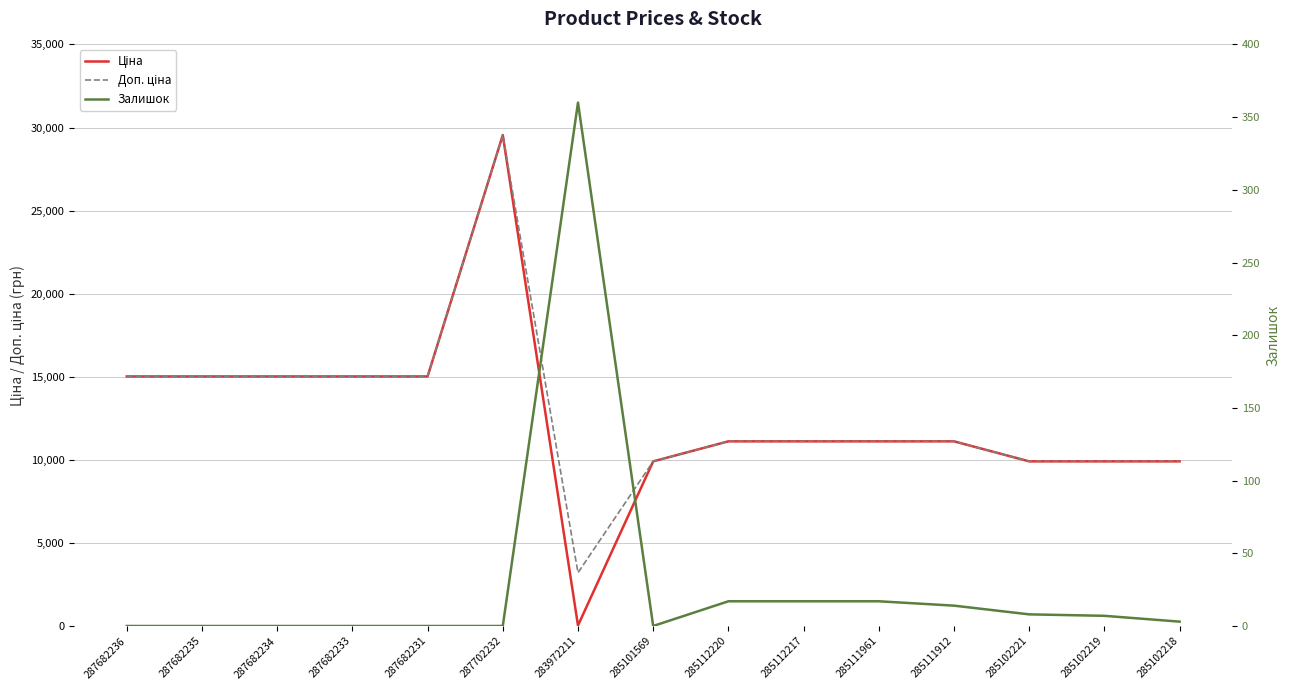

What position from the right is 287682236?

15